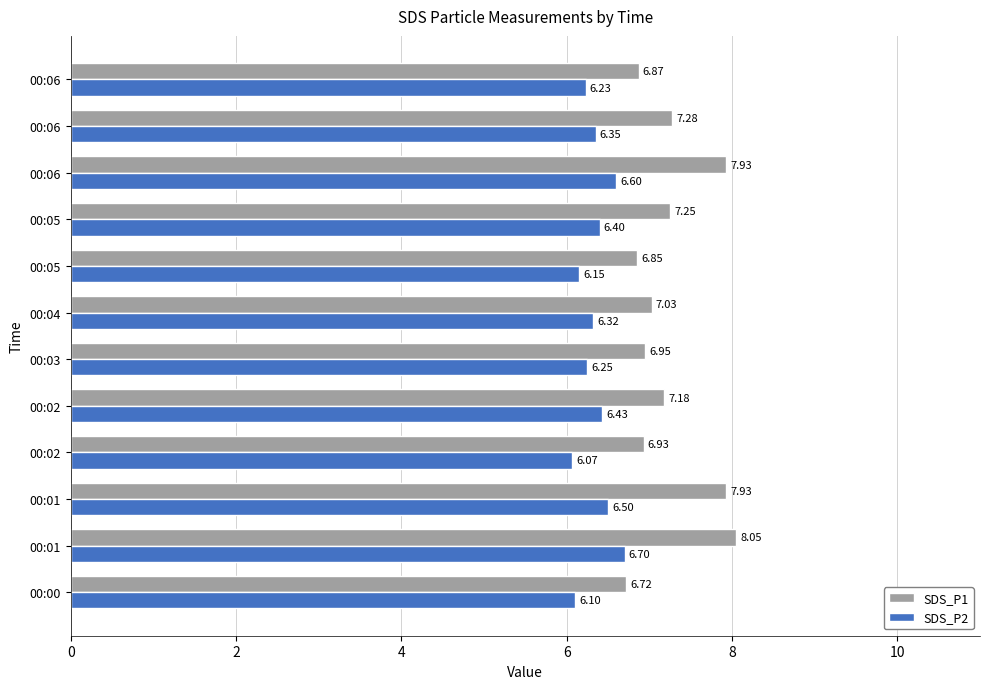

Which series has the largest total across all categories?

SDS_P1